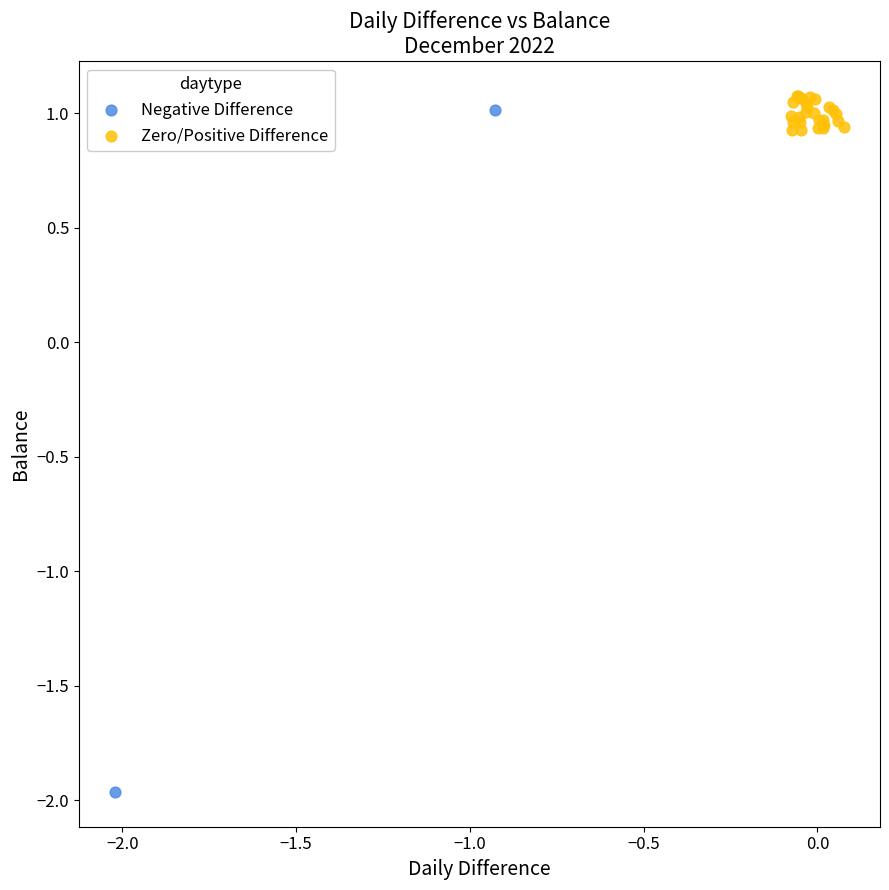

Which series contains the highest Y value?

Zero/Positive Difference